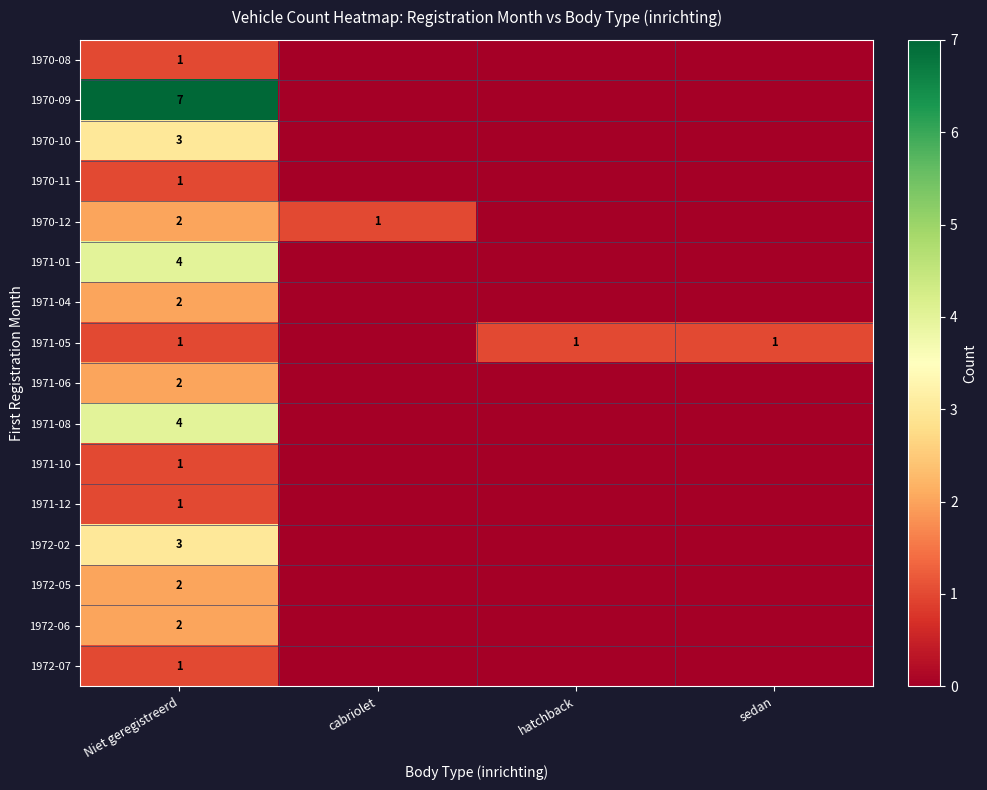

Count the number of data series in this chart.

16